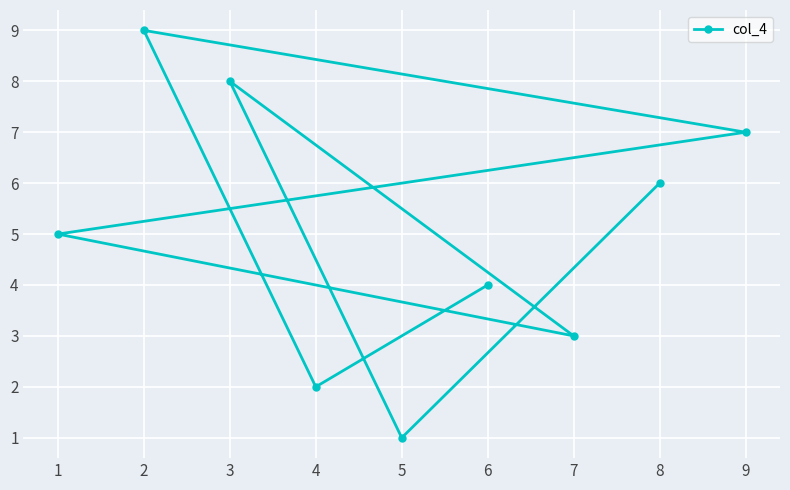

Is this an area chart (filled region under the line)?

No